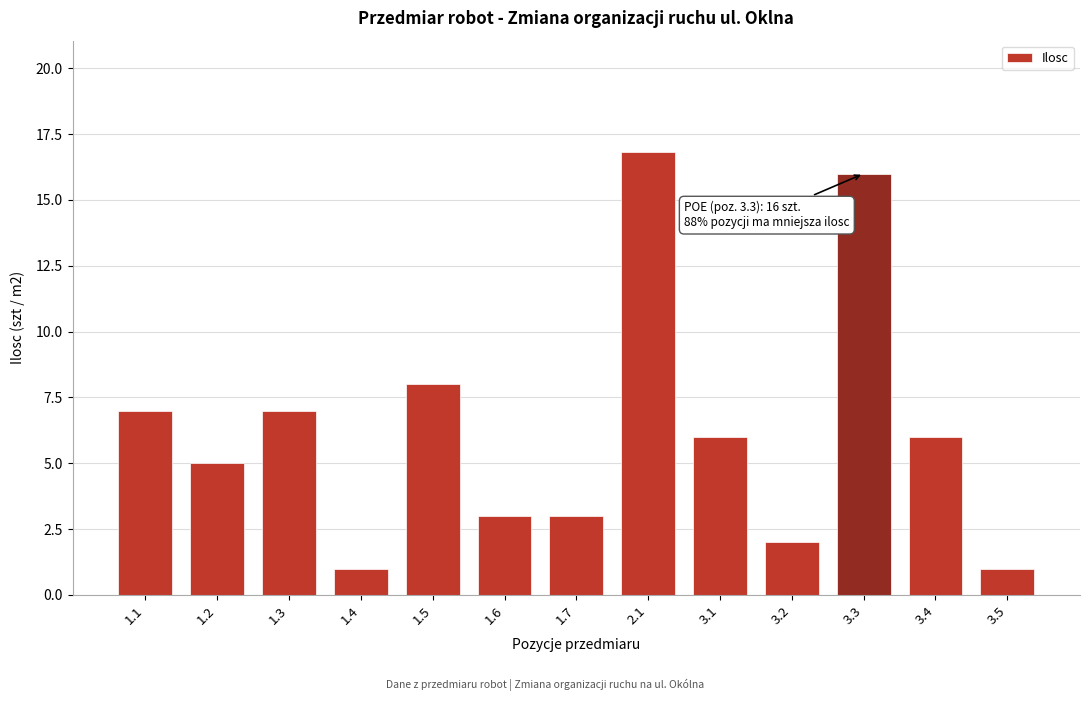

Reading left to right, list all the values displayed in this chart.

7.0	5.0	7.0	1.0	8.0	3.0	3.0	16.8	6.0	2.0	16.0	6.0	1.0